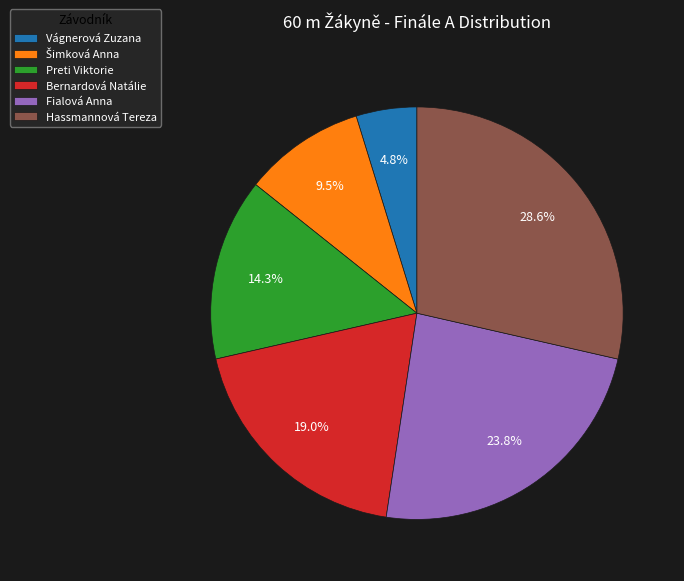

Between Bernardová Natálie and Preti Viktorie, which is larger?

Bernardová Natálie